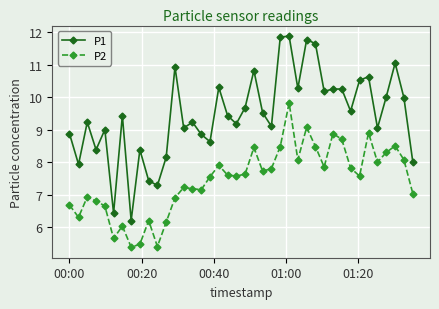

What is the sum of all P2 values?

297.9